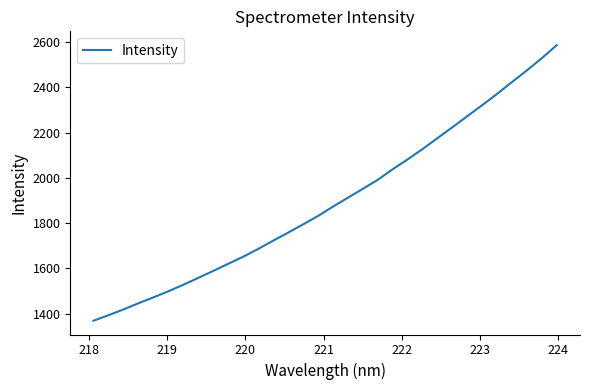

What is the sum of all values?

60692.3